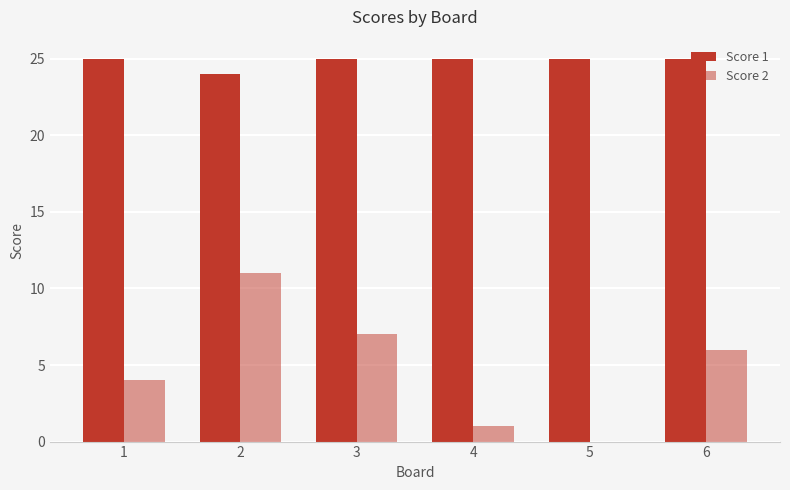

What is the maximum value shown in the chart?

25